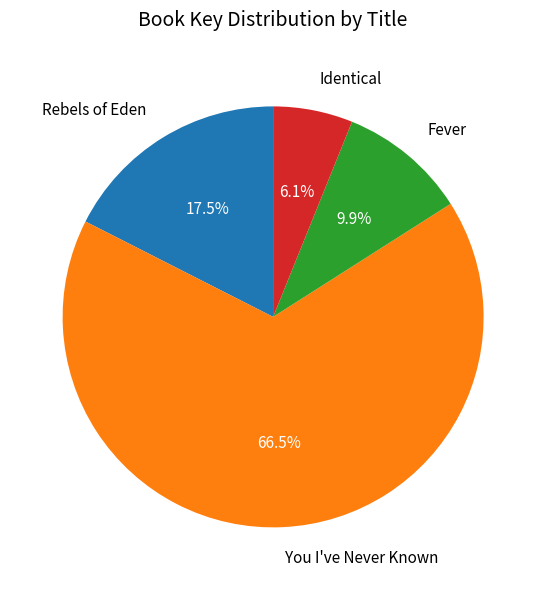

To the nearest percent, what percentage of the pie is Identical?

6%